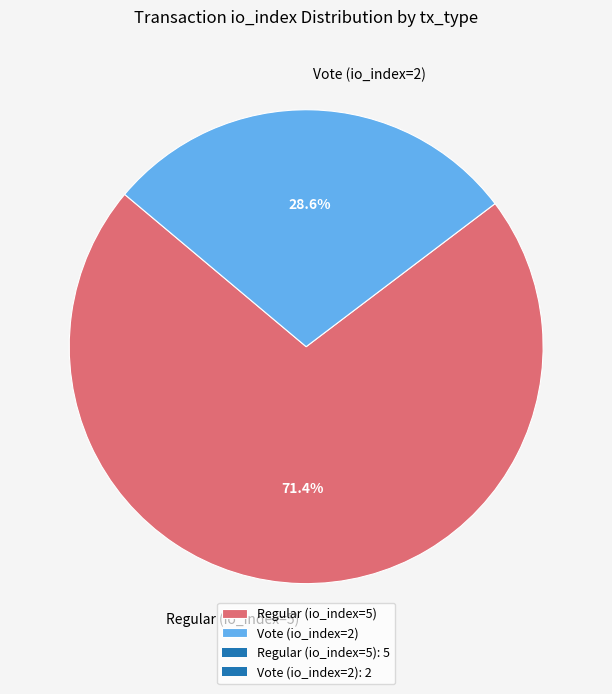

What is the smallest slice in the pie chart?

Vote (io_index=2)